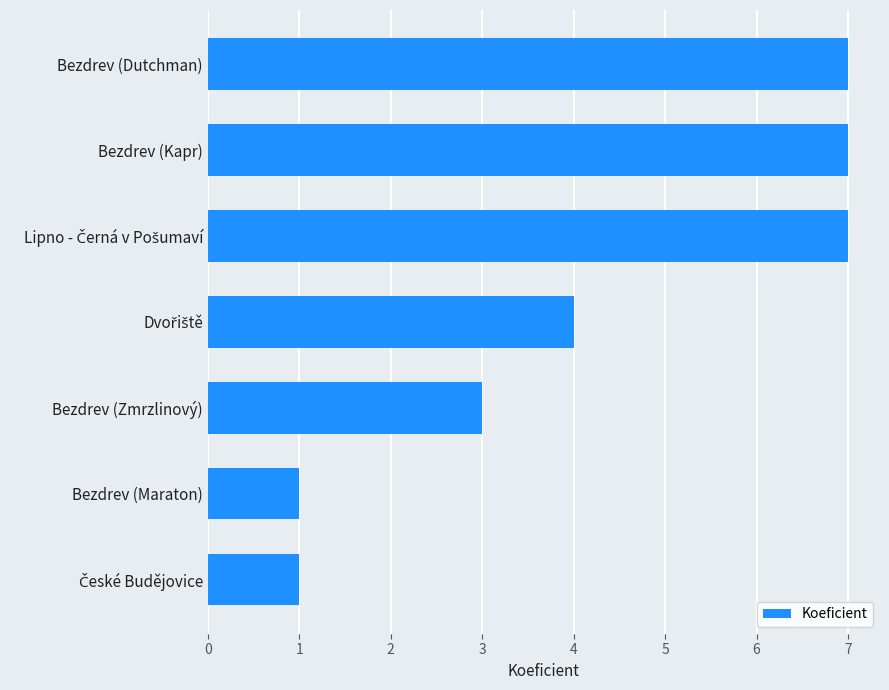

What is the minimum value shown in the chart?

1